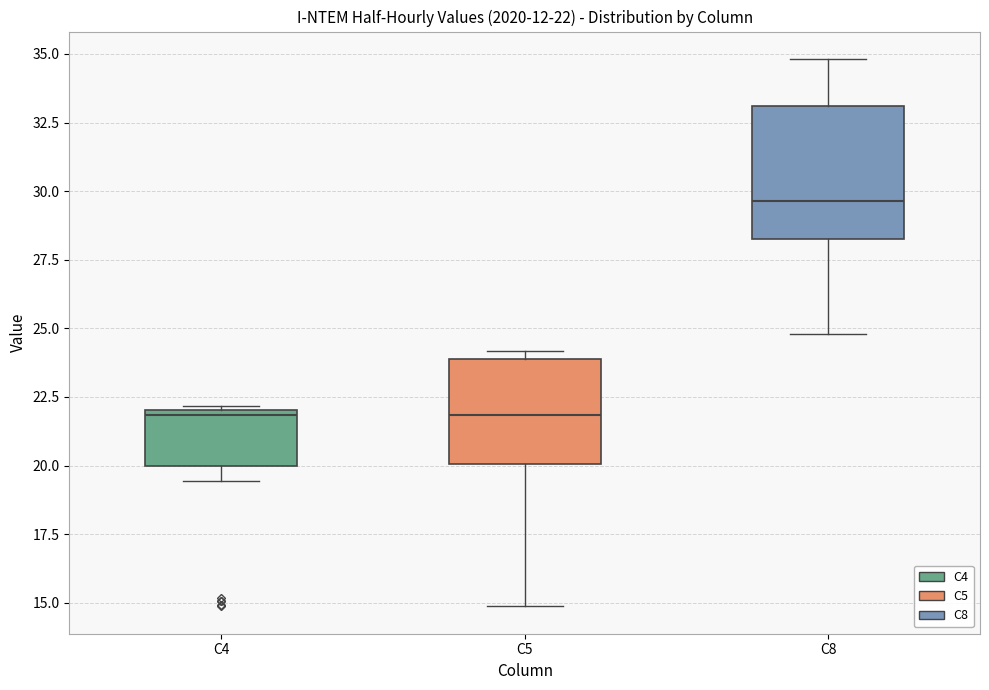

Comparing the boxes themselves (not the whiskers), which one is the tallest?

C8